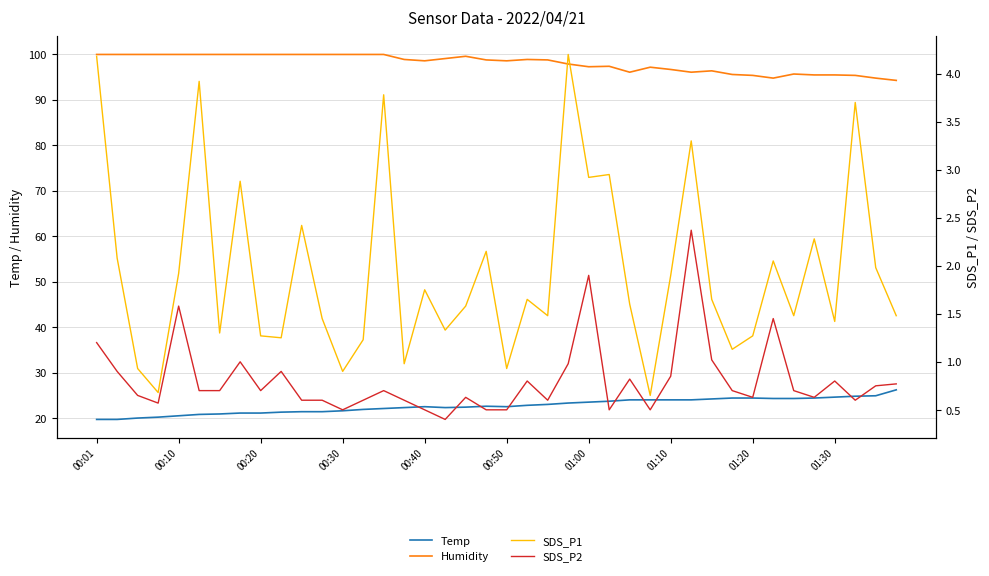

At which category does Humidity reach its first local peak?

18